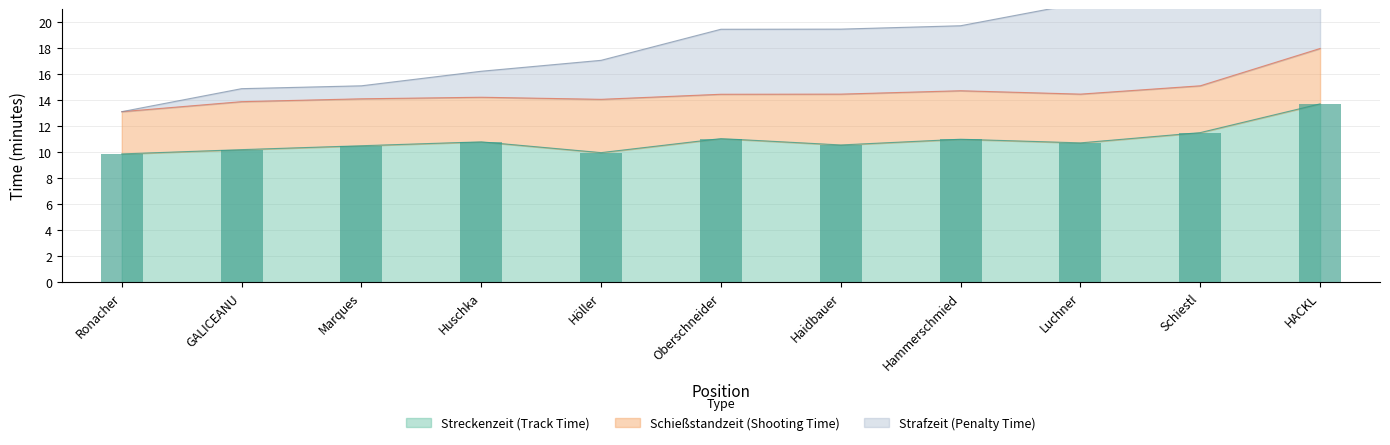

What is the minimum value shown in the chart?

9.9